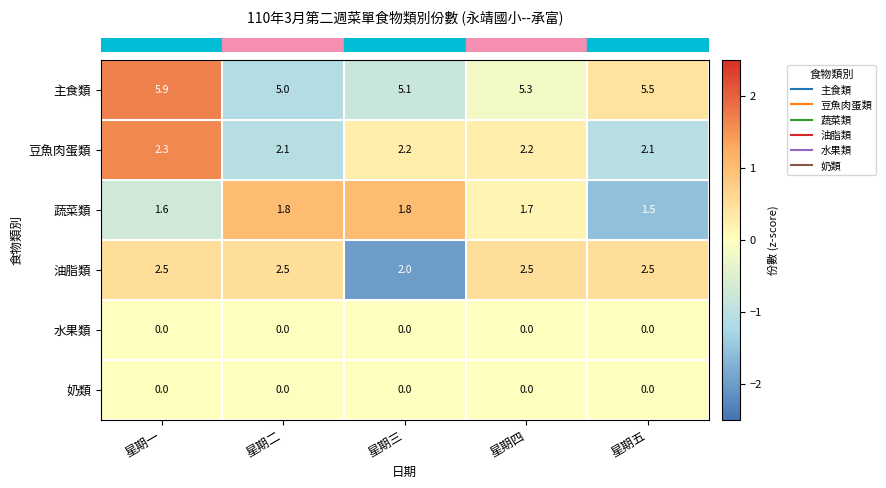

At which label is 蔬菜類 closest to 1?

星期五